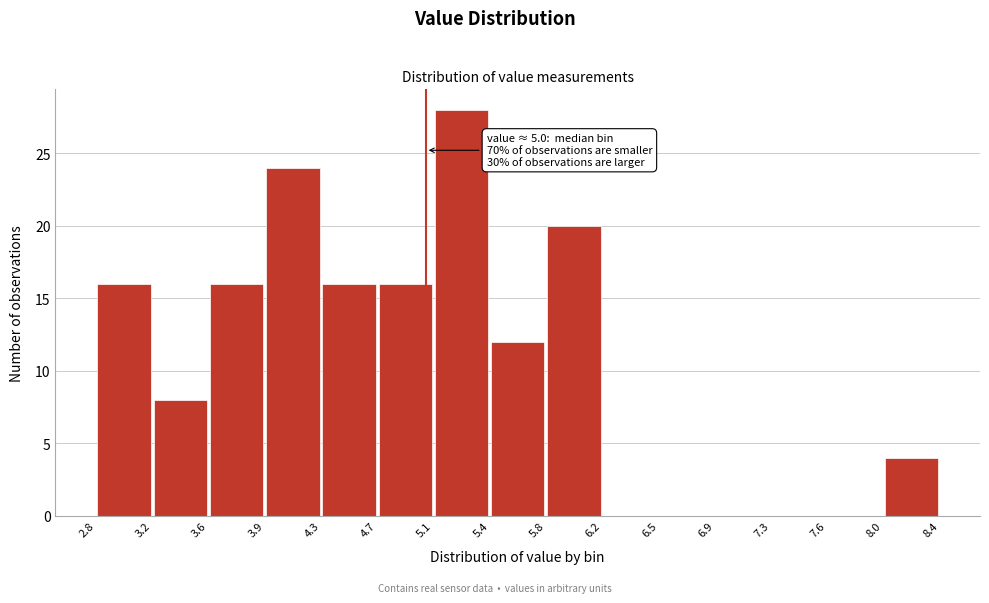

Over which range of the x-axis is the bar tallest?

5.1 to 5.4